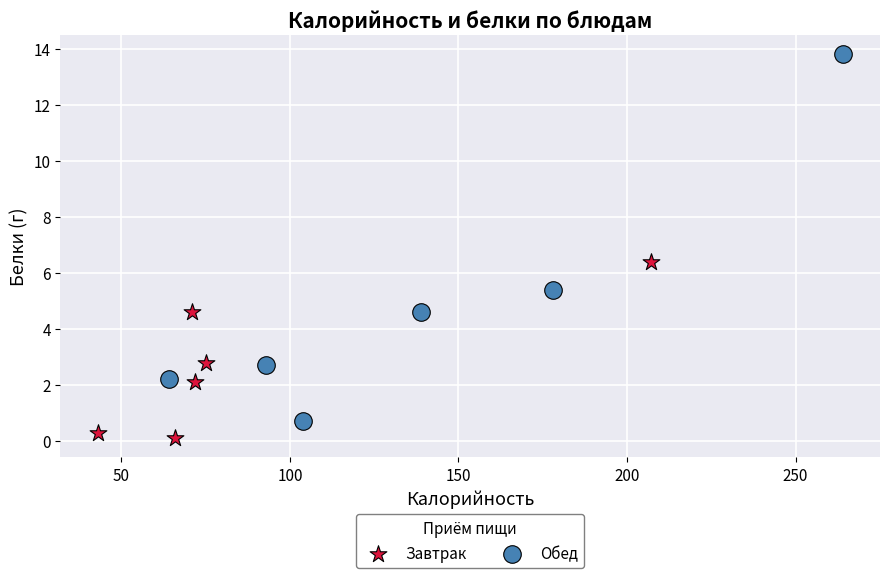

Which series has the widest spread of Y values?

Обед